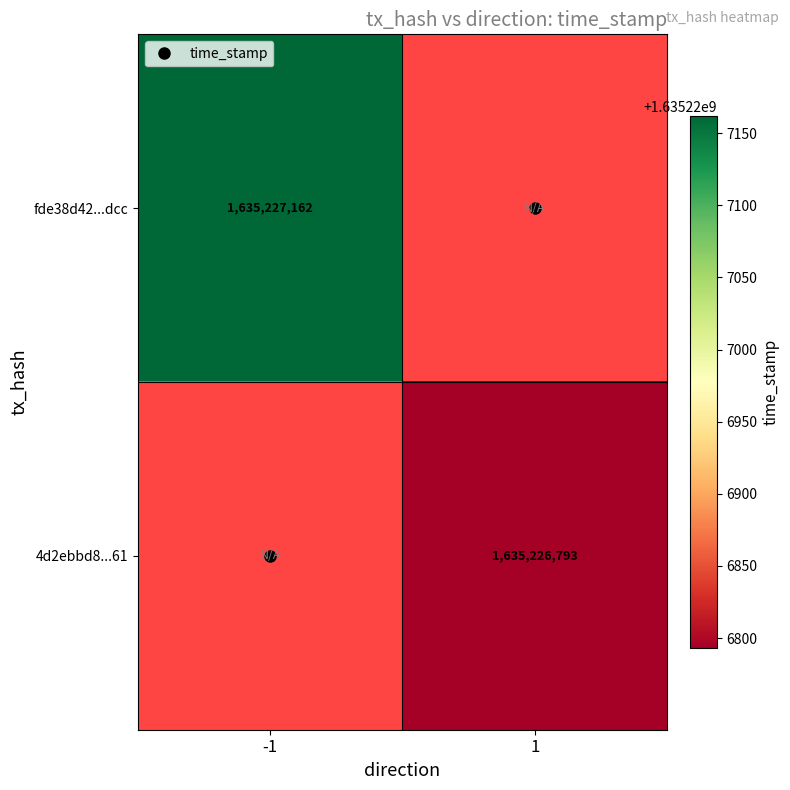

Which series has the largest total across all categories?

fde38d4213a51099876c4fc201c068083bdcdcc